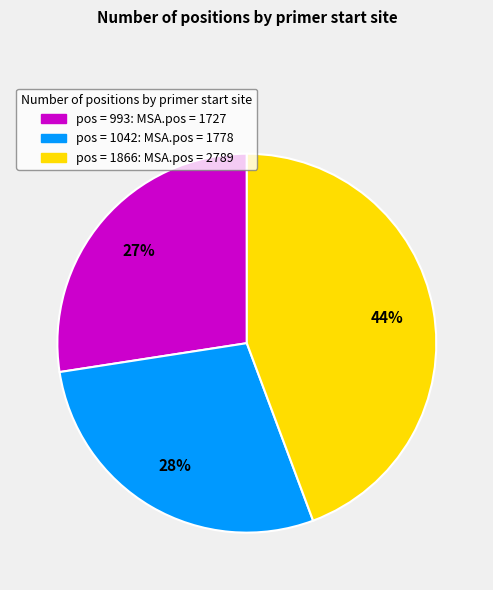

To the nearest percent, what is the difference between the largest and smallest slice percentages?

17%